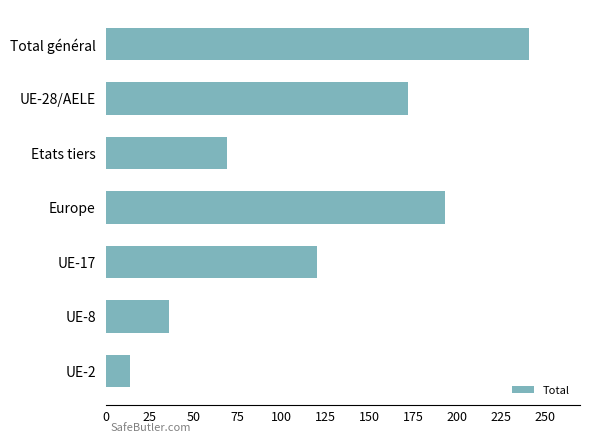

List the labels in order of value, largest first.

Total général, Europe, UE-28/AELE, UE-17, Etats tiers, UE-8, UE-2